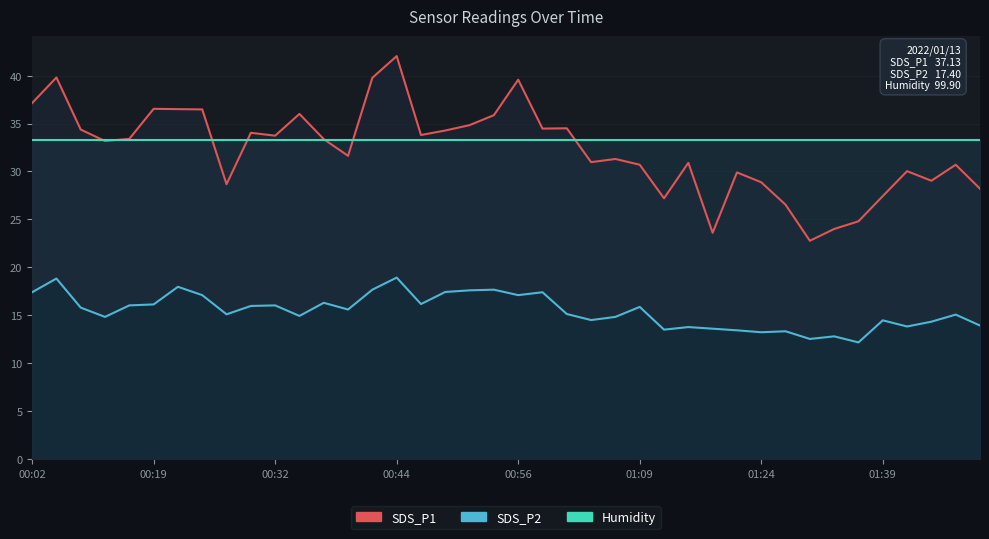

True or false: SDS_P1 has a value of 23.6 at 28.

True